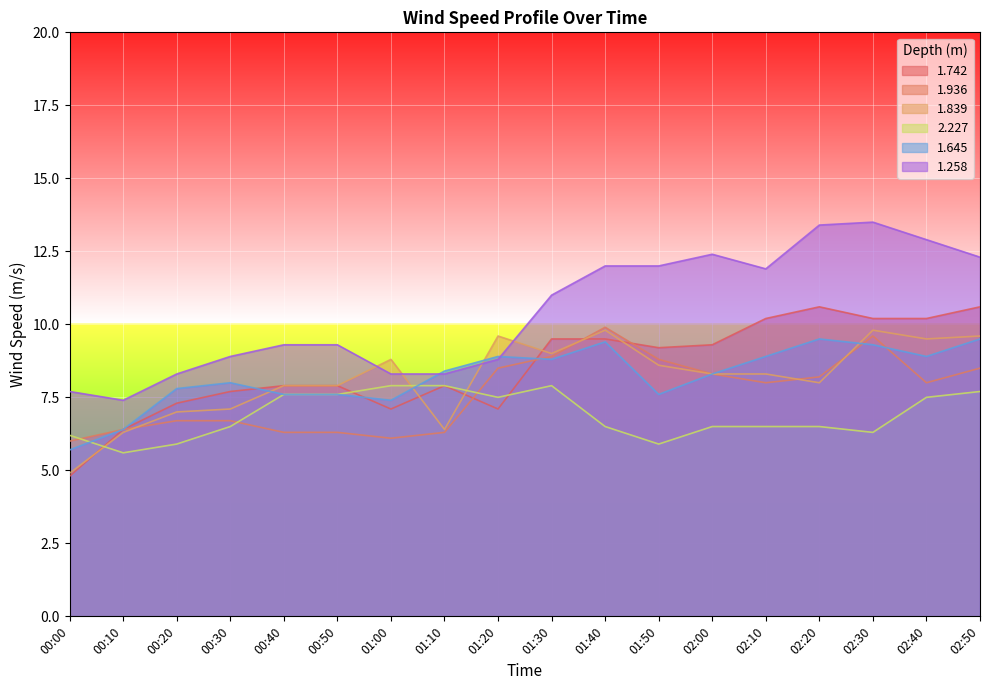

Between 00:50 and 00:10, which is larger?

00:50